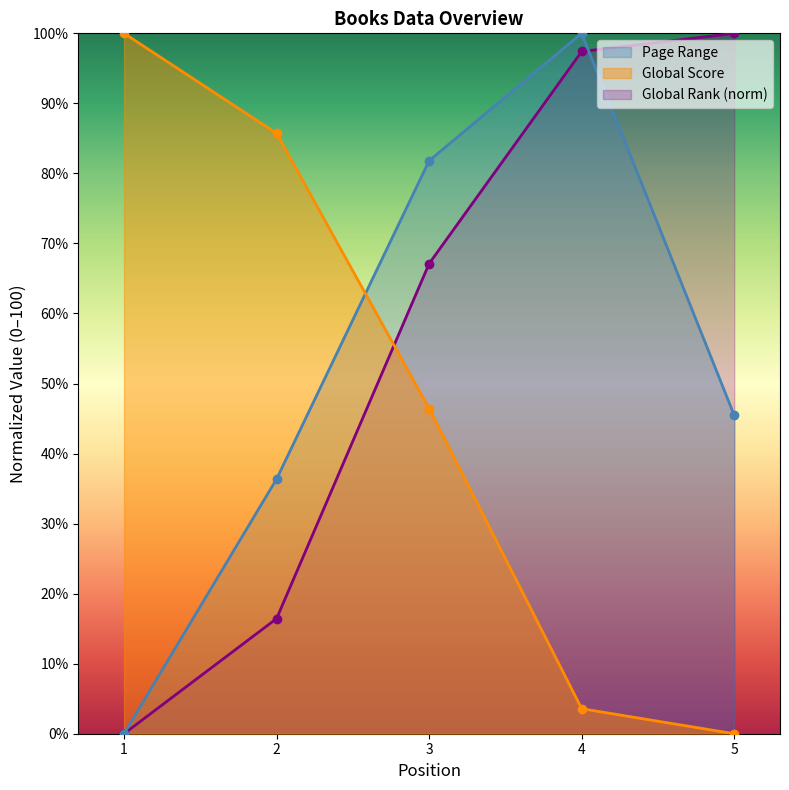

What is the spread (max minus min) of values at 2?

69.3